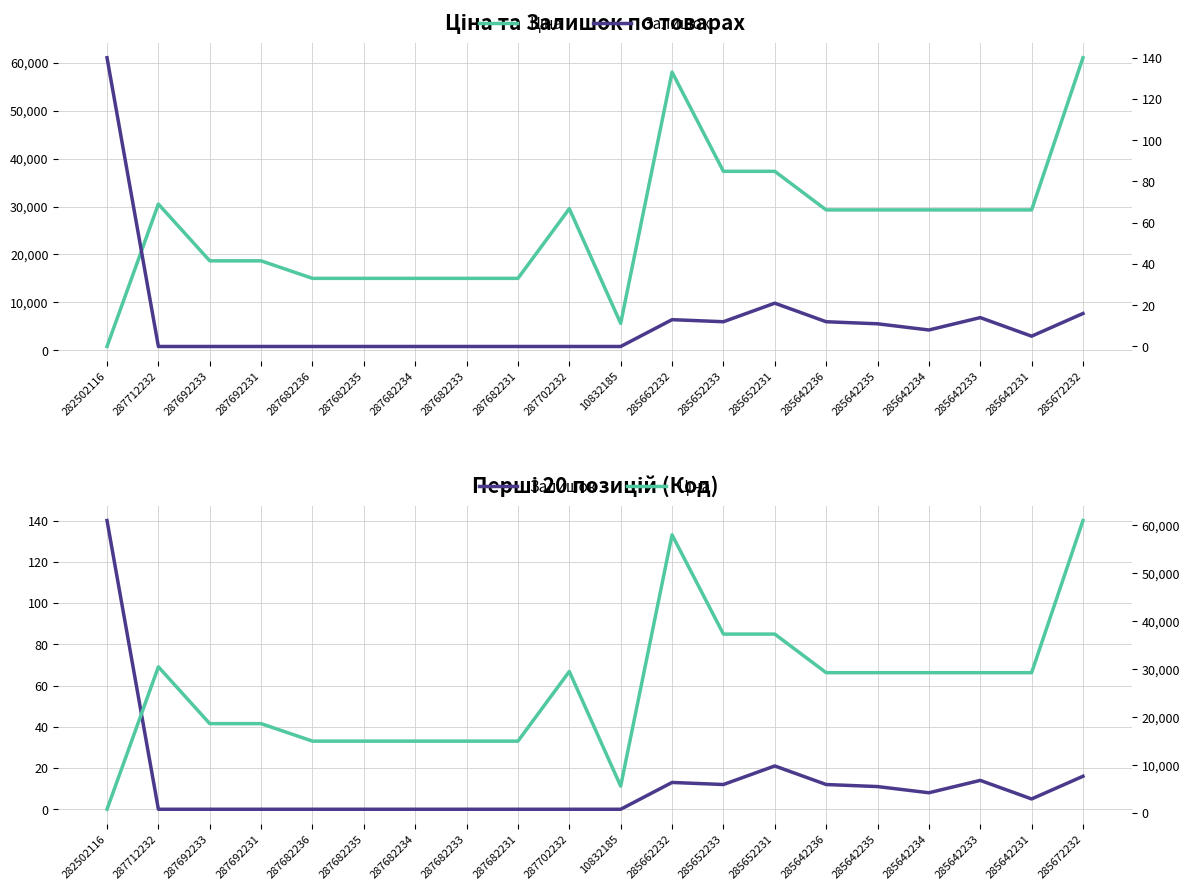

What is the difference between the maximum and minimum values in the Ціна series?

60211.7